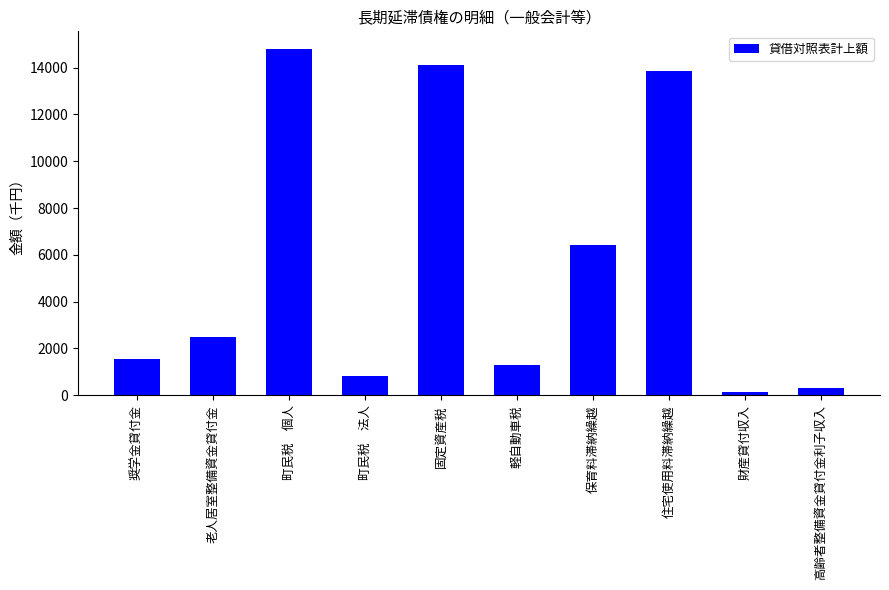

Between 住宅使用料滞納繰越 and 奨学金貸付金, which is larger?

住宅使用料滞納繰越